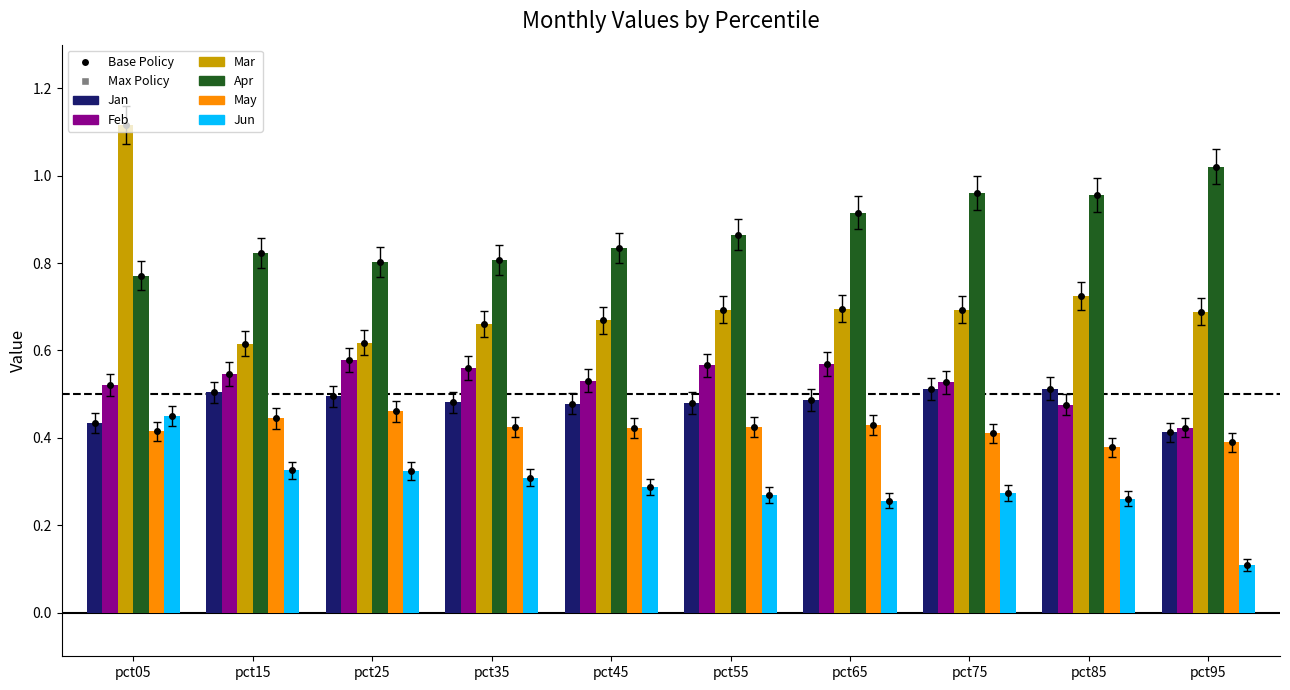

At how many categories does at least one series exceed 0?

10